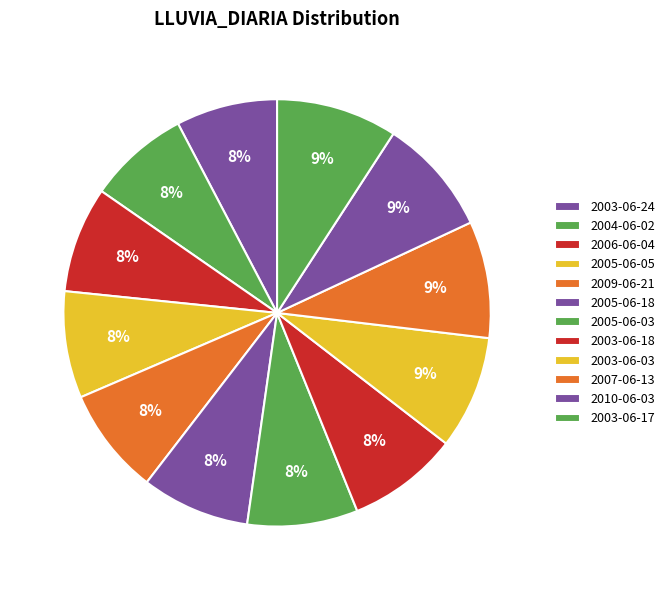

What is the change in value from 2003-06-18 to 2007-06-13?

+2.0